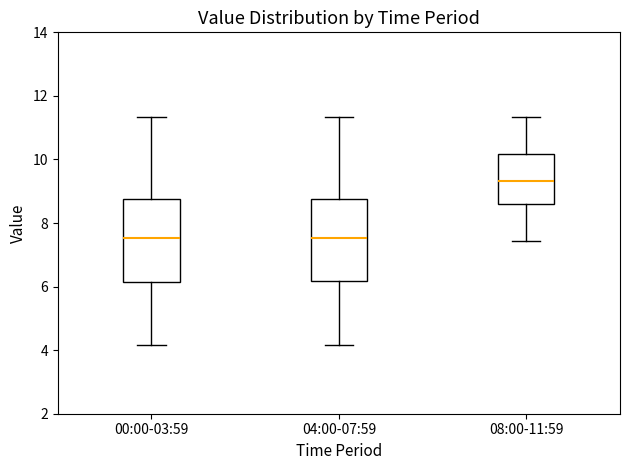

Which box has the highest median line?

08:00-11:59